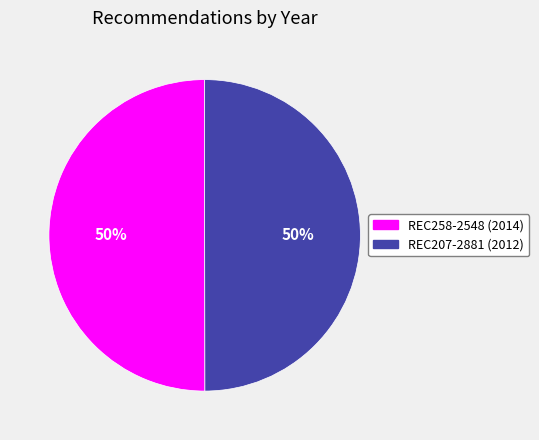

True or false: REC207-2881 accounts for 38% of the total.

False